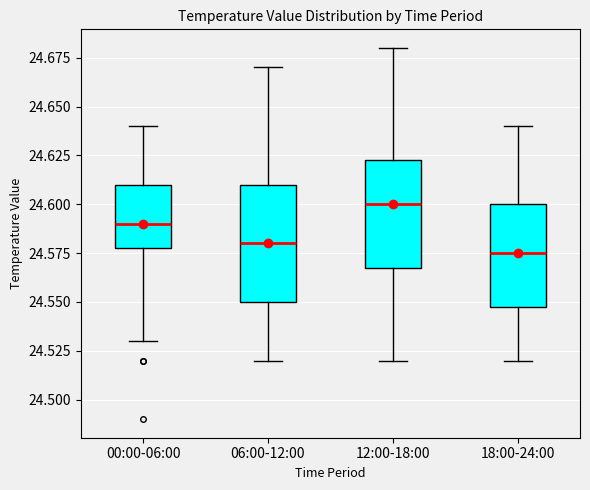

Reading left to right, transcribe this box plot: for each box, give where its median line is, the range the box spans, and where its two whiskers end, as read against the y-axis. The values are not printed on the chart, so give them approximately, as read against the axis.

00:00-06:00: median 24.590, box 24.580 to 24.610, whiskers 24.530 to 24.640
06:00-12:00: median 24.580, box 24.550 to 24.610, whiskers 24.520 to 24.670
12:00-18:00: median 24.600, box 24.570 to 24.625, whiskers 24.520 to 24.680
18:00-24:00: median 24.575, box 24.550 to 24.600, whiskers 24.520 to 24.640